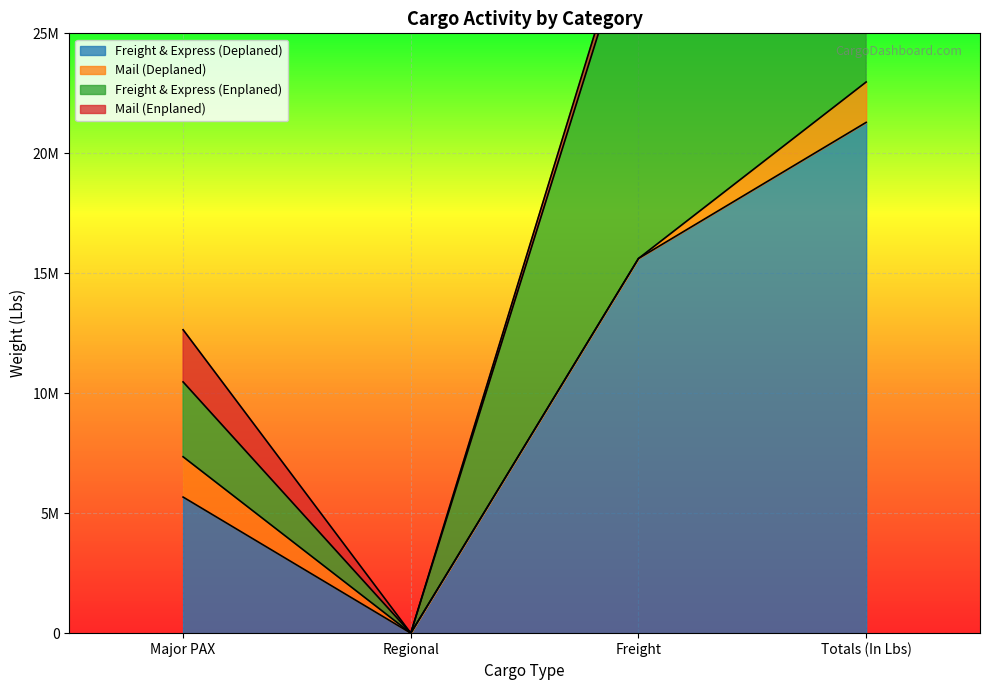

Is it true that Freight & Express (Enplaned) equals 40806653 at Totals (In Lbs)?

True